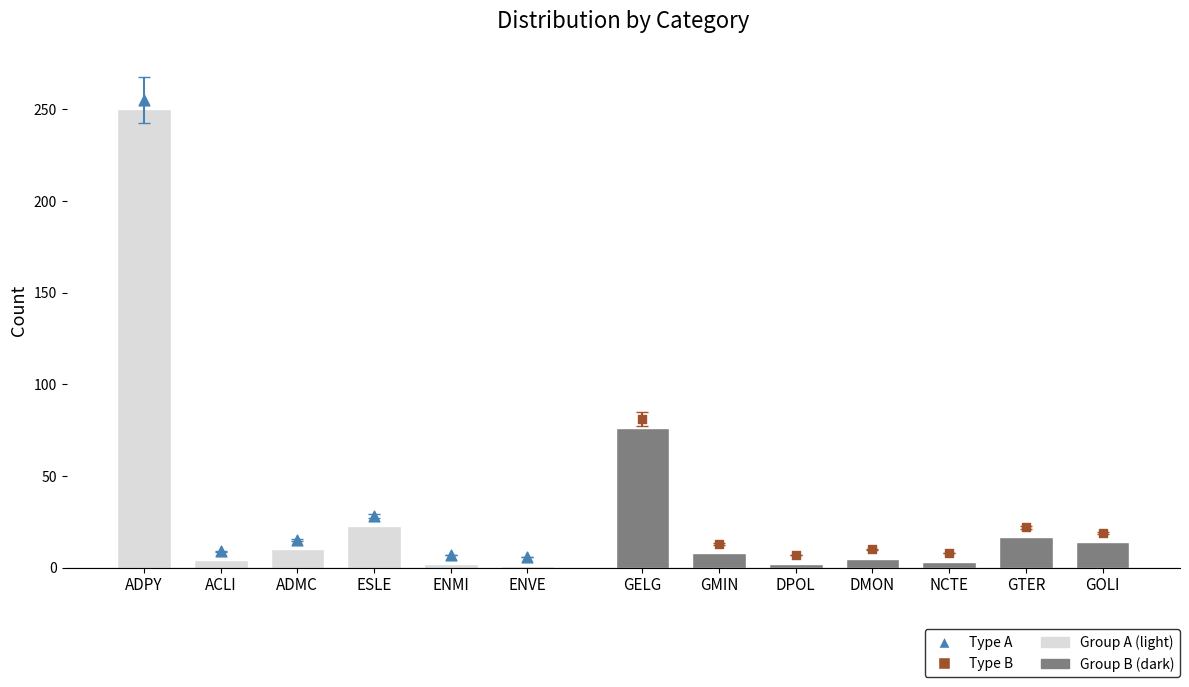

Between ADPY and DMON, which is larger?

ADPY